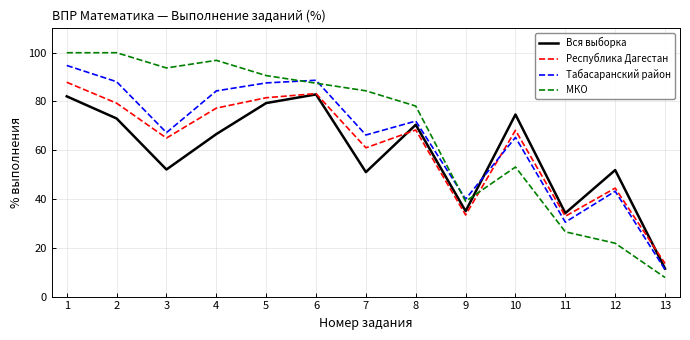

How many distinct data groups are displayed?

4